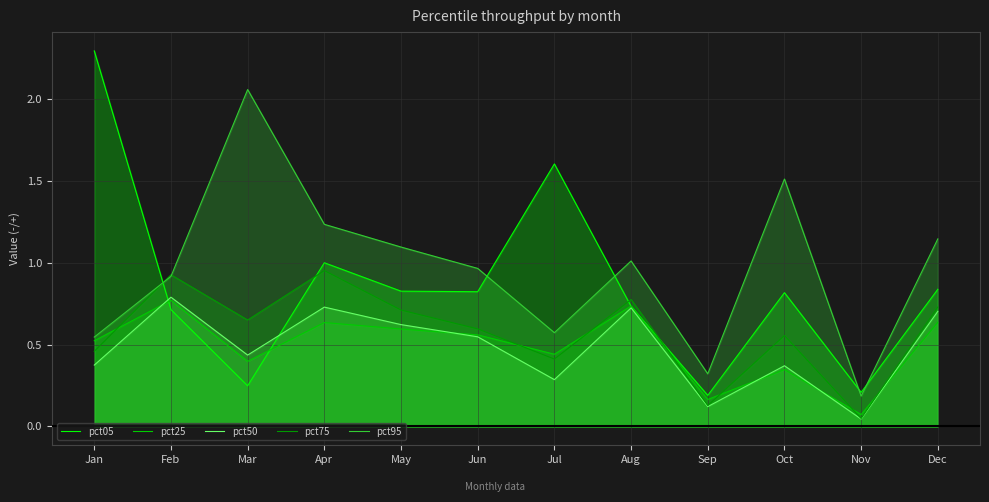

In pct95, how many points are lower than both neighbors (excluding endpoints)?

3